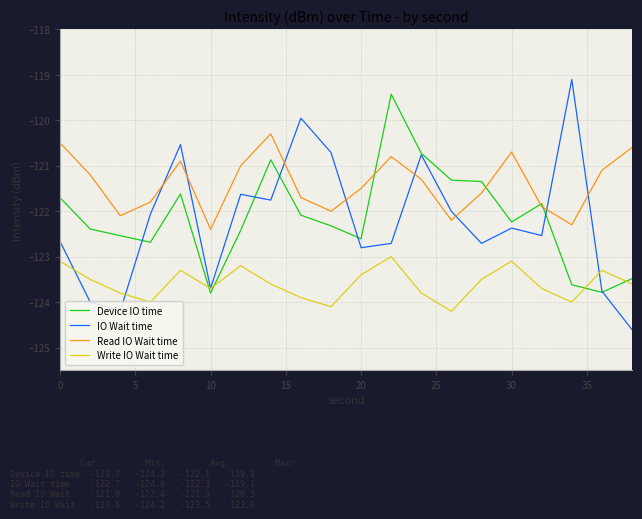

Reading left to right, list all the values displayed in this chart.

Device IO time: -121.7	-122.4	-122.5	-122.7	-121.6	-123.8	-122.4	-120.9	-122.1	-122.3	-122.6	-119.4	-120.7	-121.3	-121.3	-122.2	-121.8	-123.6	-123.8	-123.5
IO Wait time: -122.7	-124.0	-124.2	-122.1	-120.5	-123.7	-121.6	-121.8	-120.0	-120.7	-122.8	-122.7	-120.8	-122.0	-122.7	-122.4	-122.5	-119.1	-123.8	-124.6
Read IO Wait time: -120.5	-121.2	-122.1	-121.8	-120.9	-122.4	-121.0	-120.3	-121.7	-122.0	-121.5	-120.8	-121.3	-122.2	-121.6	-120.7	-121.9	-122.3	-121.1	-120.6
Write IO Wait time: -123.1	-123.5	-123.8	-124.0	-123.3	-123.7	-123.2	-123.6	-123.9	-124.1	-123.4	-123.0	-123.8	-124.2	-123.5	-123.1	-123.7	-124.0	-123.3	-123.6